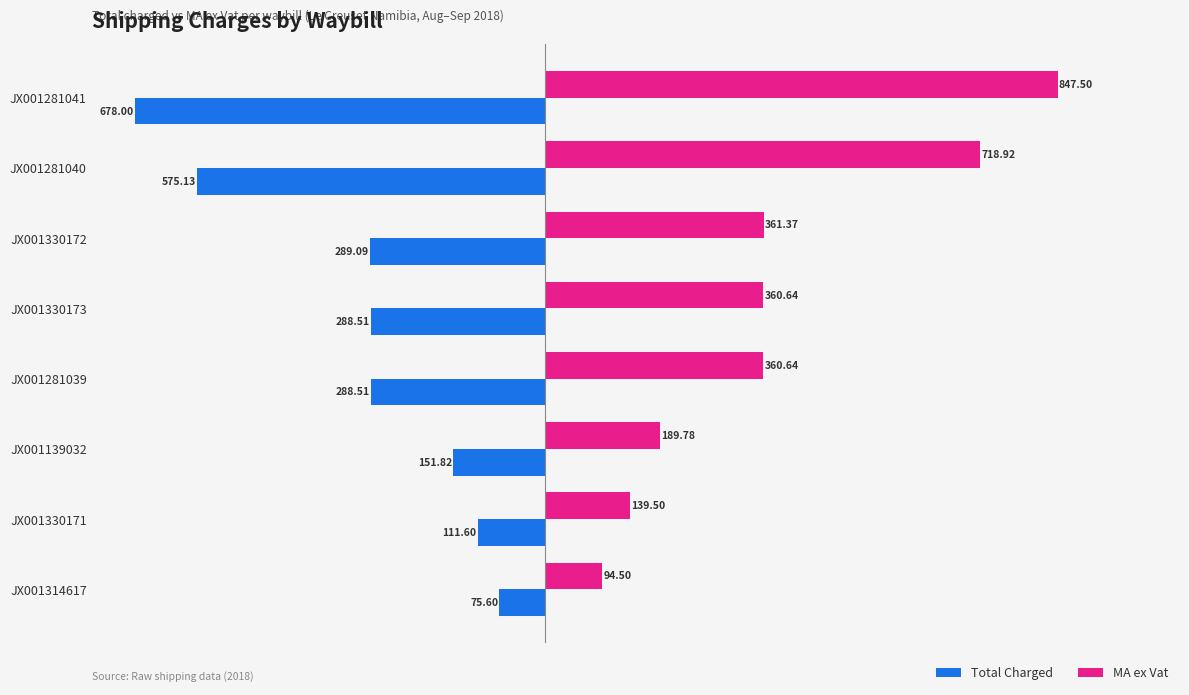

What is the difference between the maximum and minimum values in the MA ex Vat series?

753.0